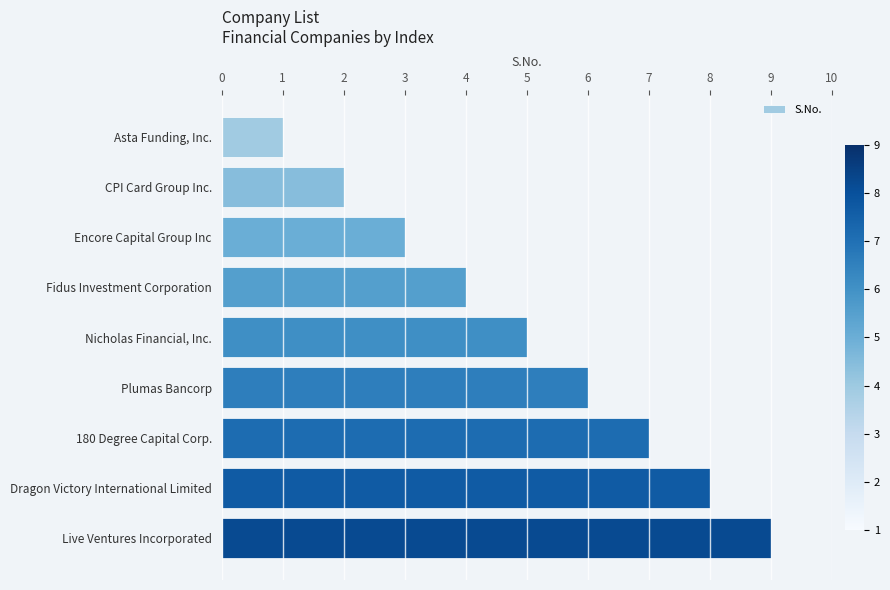

Between Fidus Investment Corporation and Asta Funding, Inc., which is larger?

Fidus Investment Corporation